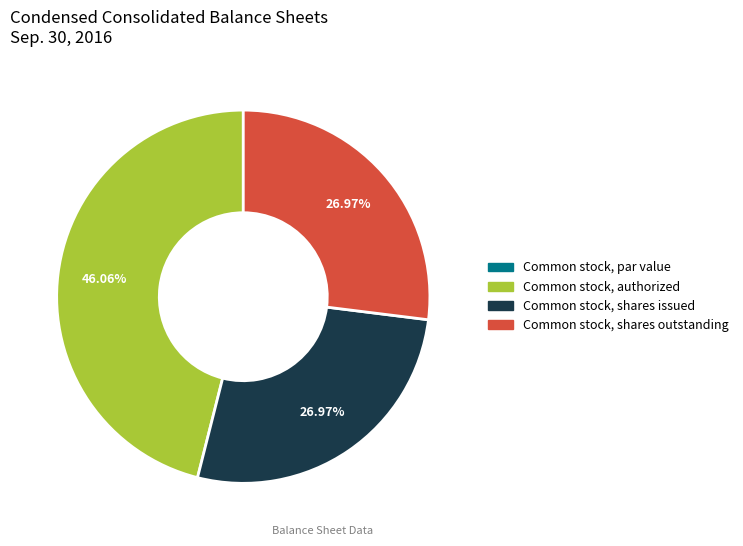

Combined, what portion of the pie is Common stock, shares issued and Common stock, authorized?

73.0%